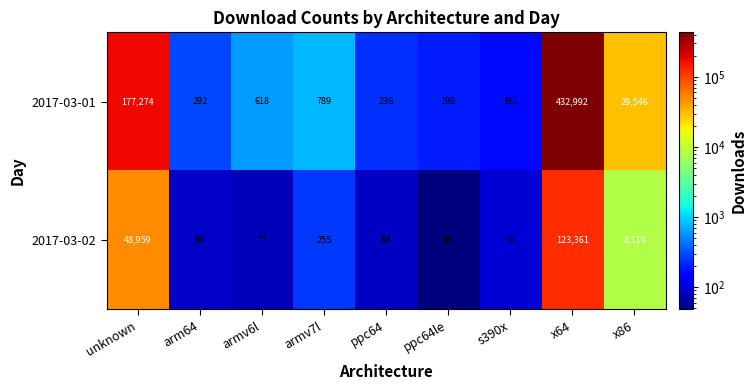

Between unknown and x86, which series saw the biggest shift?

2017-03-01